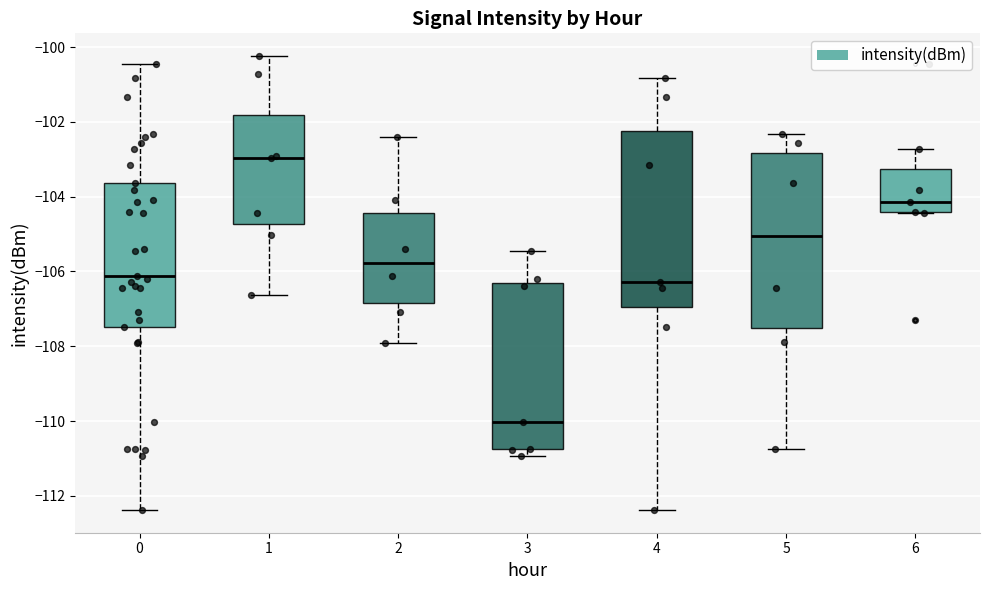

Reading left to right, read every box against the y-axis: the position of its median line, the range the box covers, and the ends of its whiskers. The values are not printed on the chart, so give them approximately, as read against the axis.

0: median -106.2, box -107.4 to -103.6, whiskers -112.4 to -100.4
1: median -103.0, box -104.8 to -101.8, whiskers -106.6 to -100.2
2: median -105.8, box -106.8 to -104.4, whiskers -108.0 to -102.4
3: median -110.0, box -110.8 to -106.4, whiskers -111.0 to -105.4
4: median -106.2, box -107.0 to -102.2, whiskers -112.4 to -100.8
5: median -105.0, box -107.6 to -102.8, whiskers -110.8 to -102.4
6: median -104.2, box -104.4 to -103.2, whiskers -104.4 to -102.8